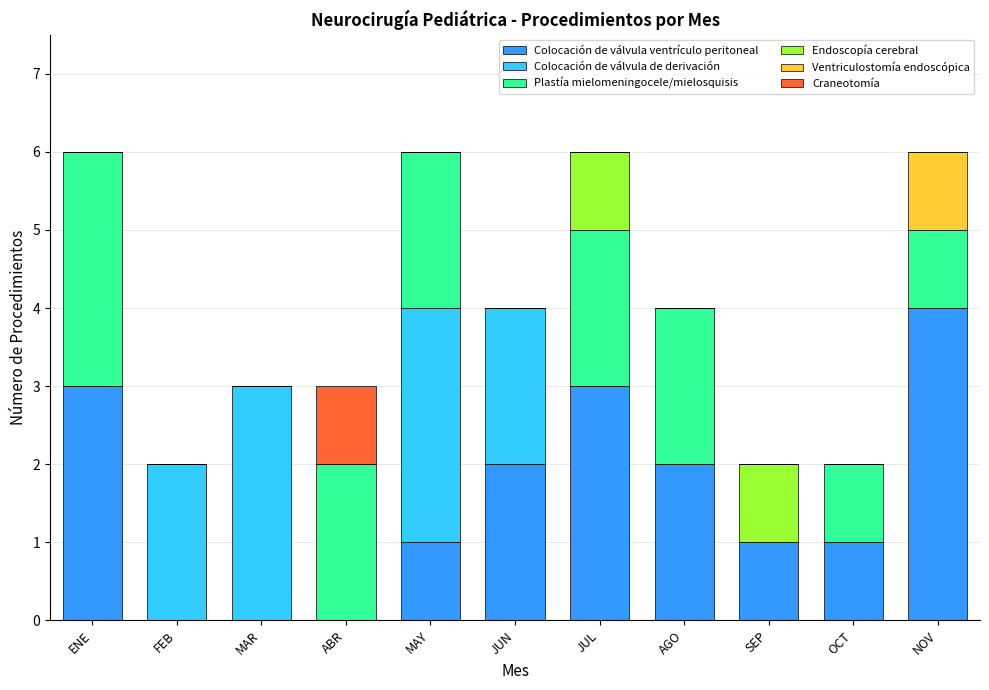

True or false: Colocación de válvula ventrículo peritoneal has a value of 1 at SEP.

True